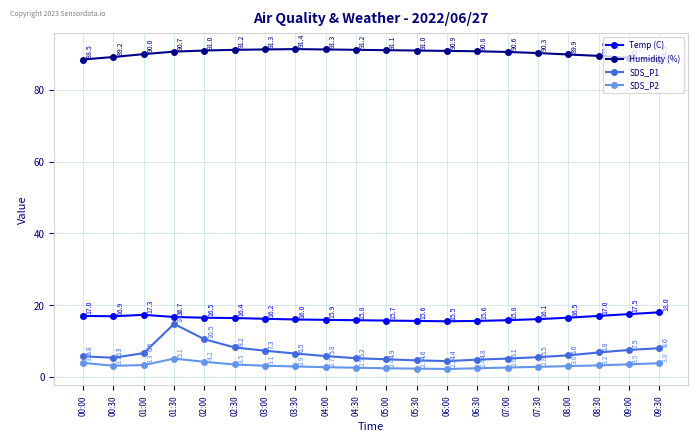

Is it true that Humidity (%) equals 90.3 at 07:30?

True